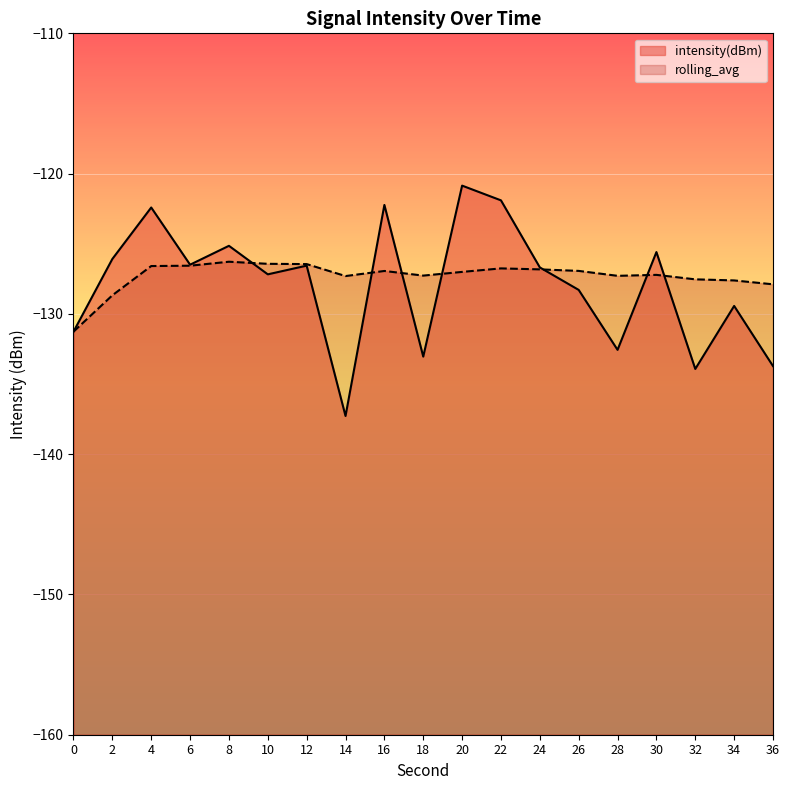

What is the value of the rolling_avg point at the 3rd from the left?

-126.6